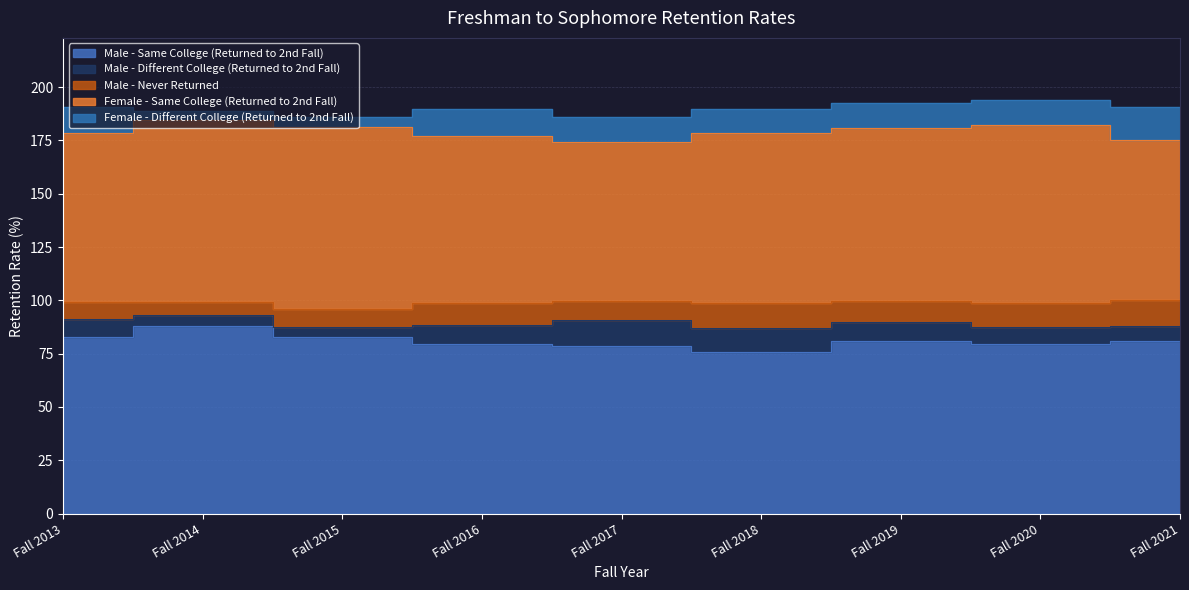

What is the average value of the Male - Same College (Returned to 2nd Fall) series?

80.9